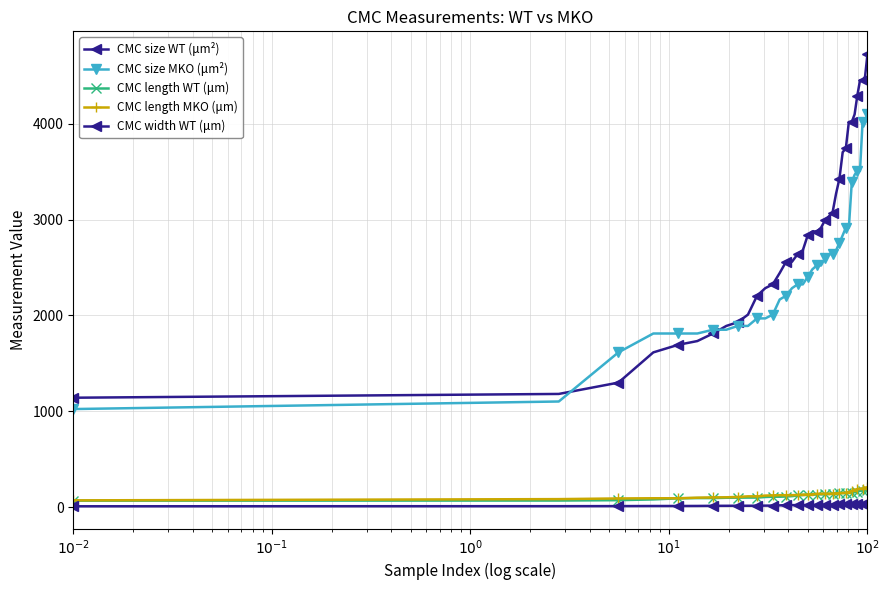

True or false: CMC size WT (μm²) and CMC length MKO (μm) cross at least once.

False